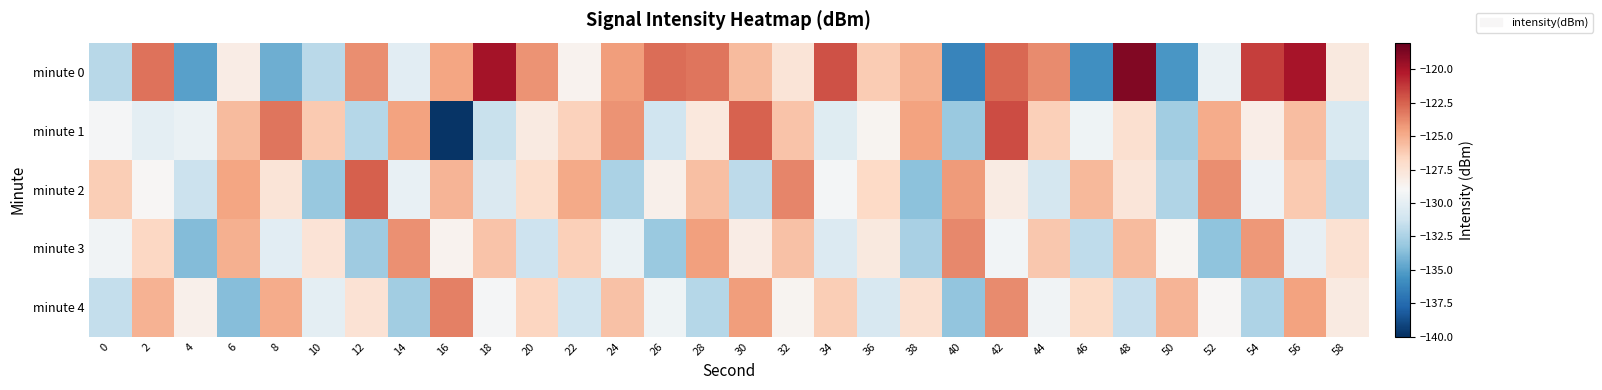

At which category is the sum across all series the highest?

42